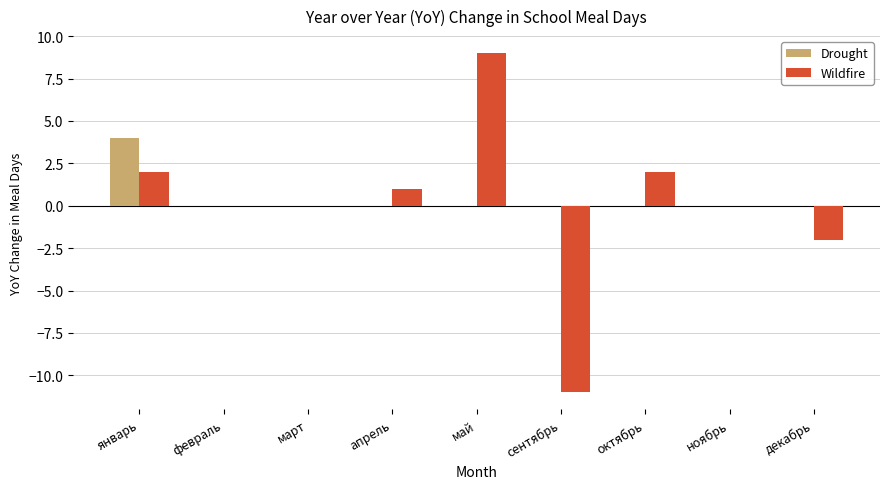

Reading left to right, what are all the values shown in this chart?

Drought: 4	0	0	0	0	0	0	0	0
Wildfire: 2	0	0	1	9	-11	2	0	-2